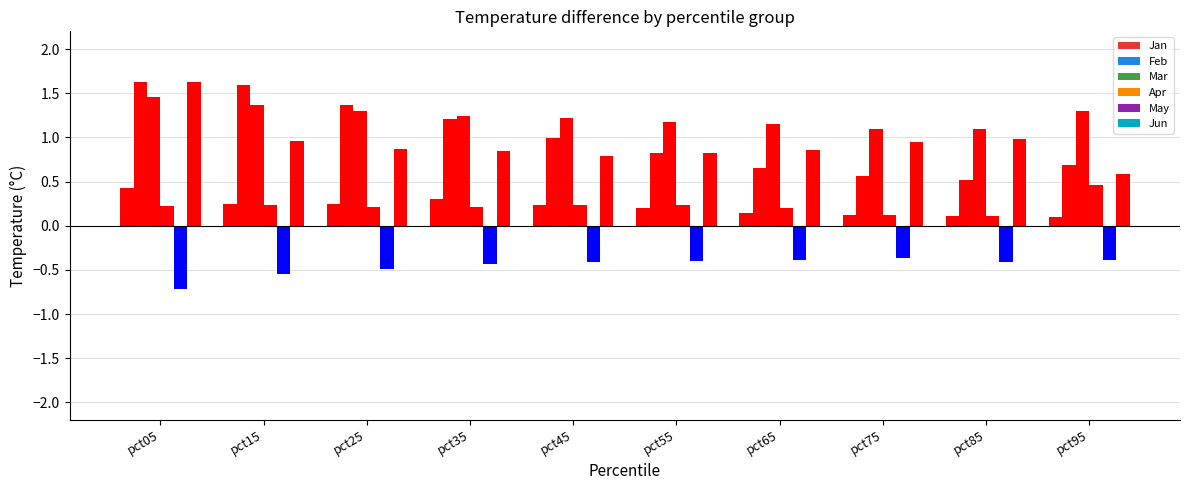

At pct25, list the series in order from largest to smallest.

Feb, Mar, Jun, Jan, Apr, May